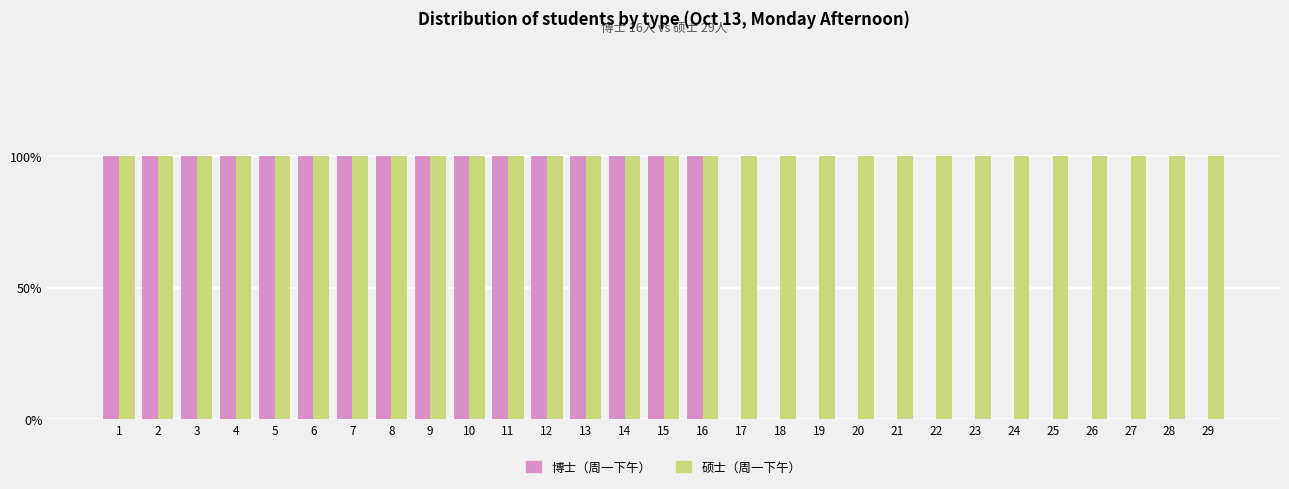

What is the value of the 硕士（周一下午） bar at the 21st from the left?

1